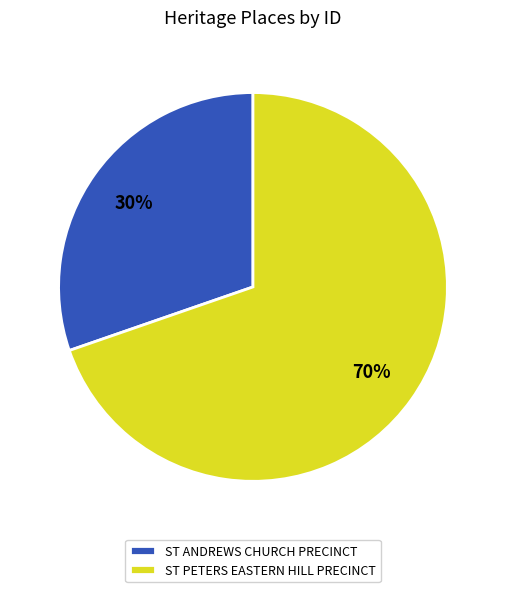

What is the smallest slice in the pie chart?

ST ANDREWS CHURCH PRECINCT